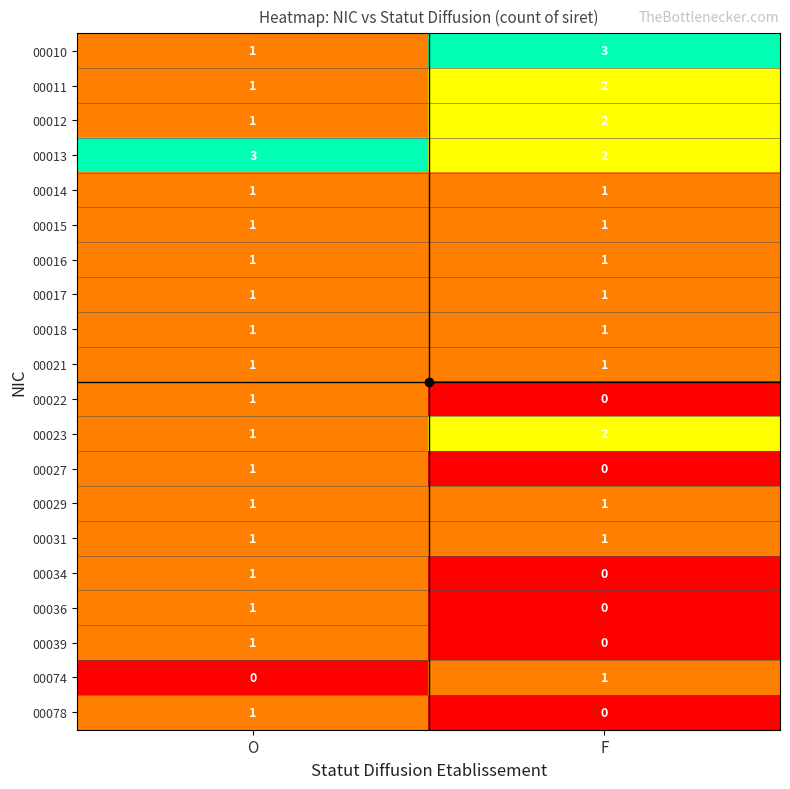

Where is 00011 nearest to the value 1?

O